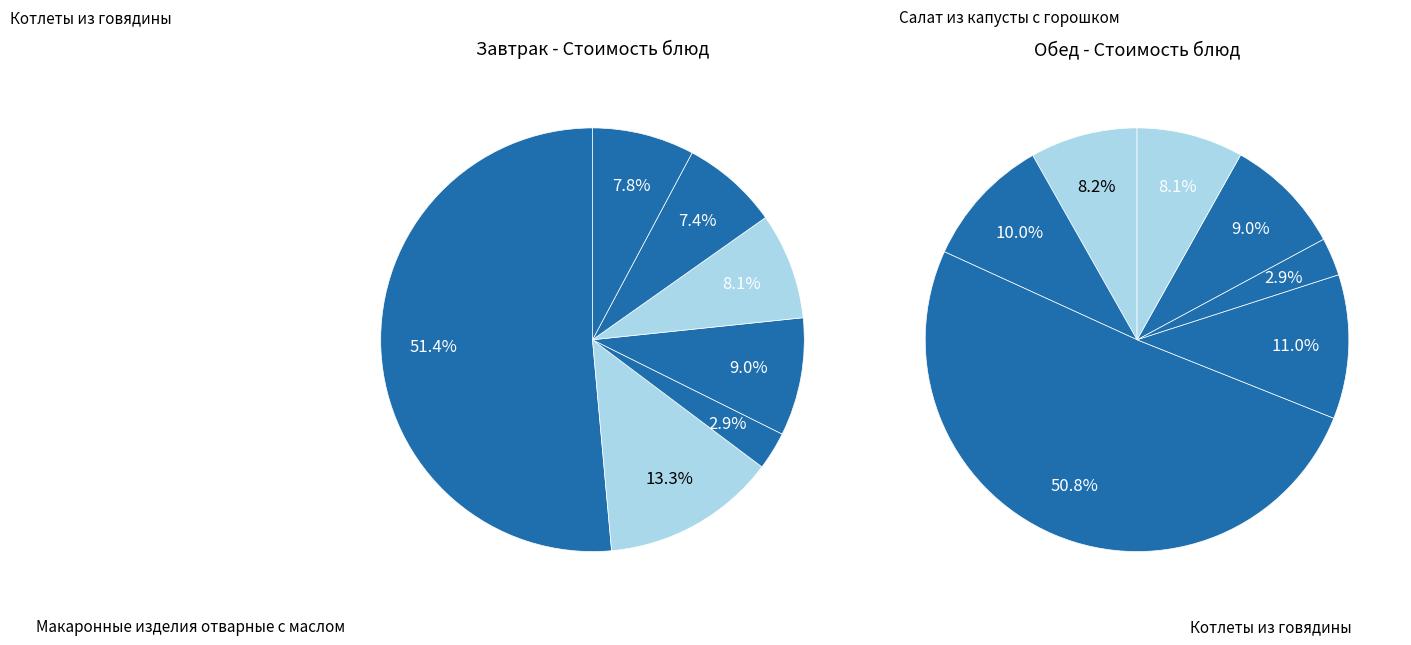

To the nearest percent, what percentage of the pie is 3?

11%